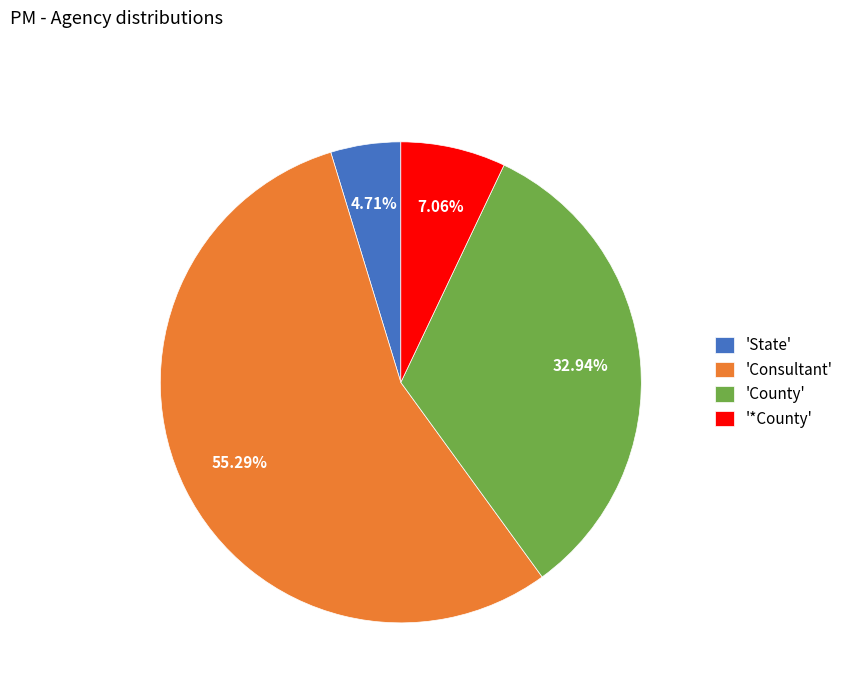

How many slices are in this pie chart?

4